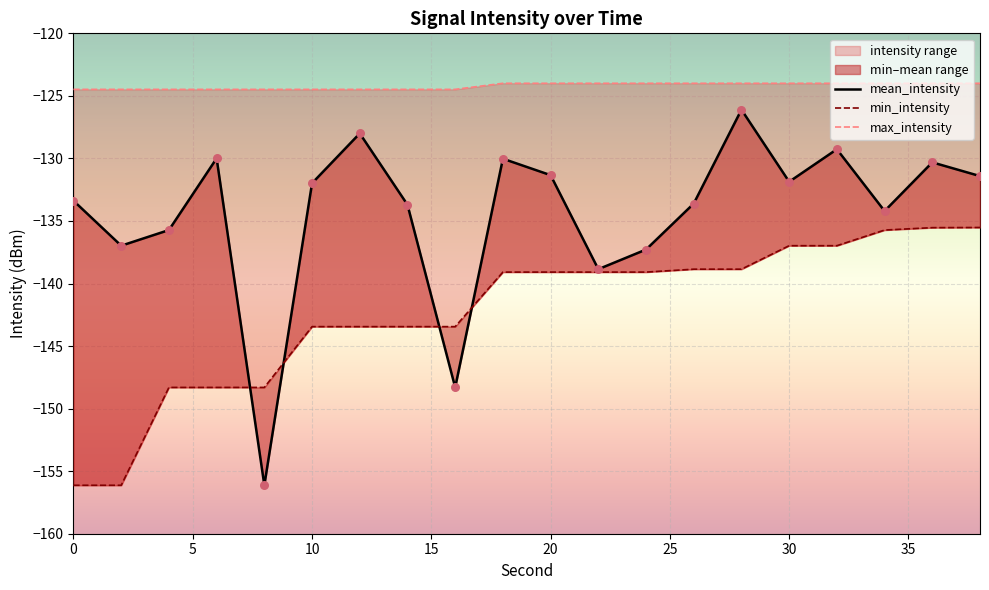

Which series reaches the maximum Y coordinate?

max_intensity